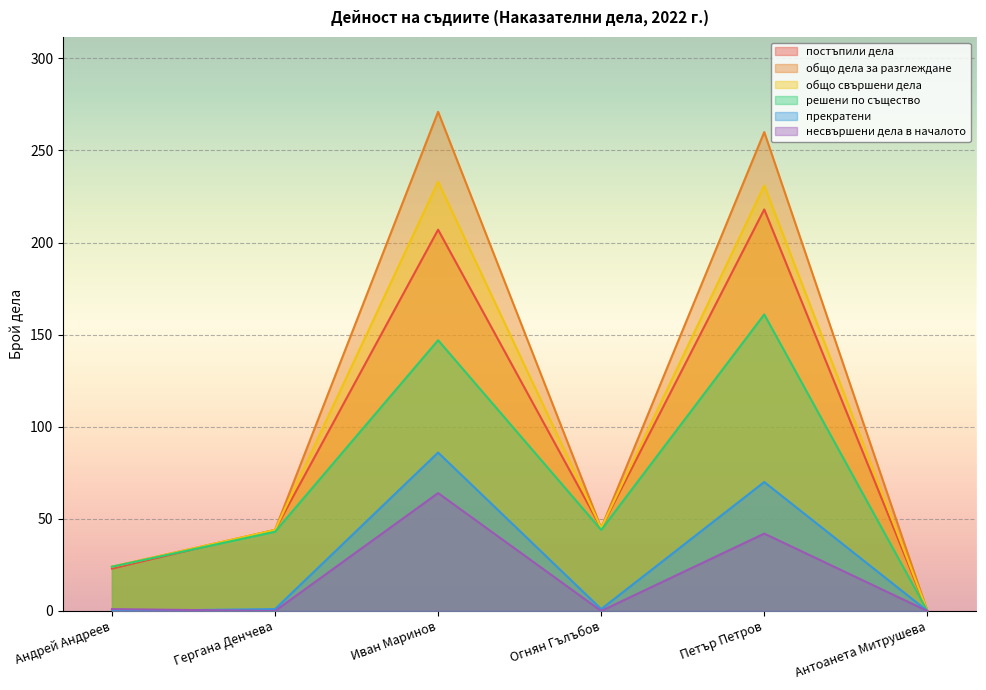

Does the chart display data point markers on the line(s)?

No